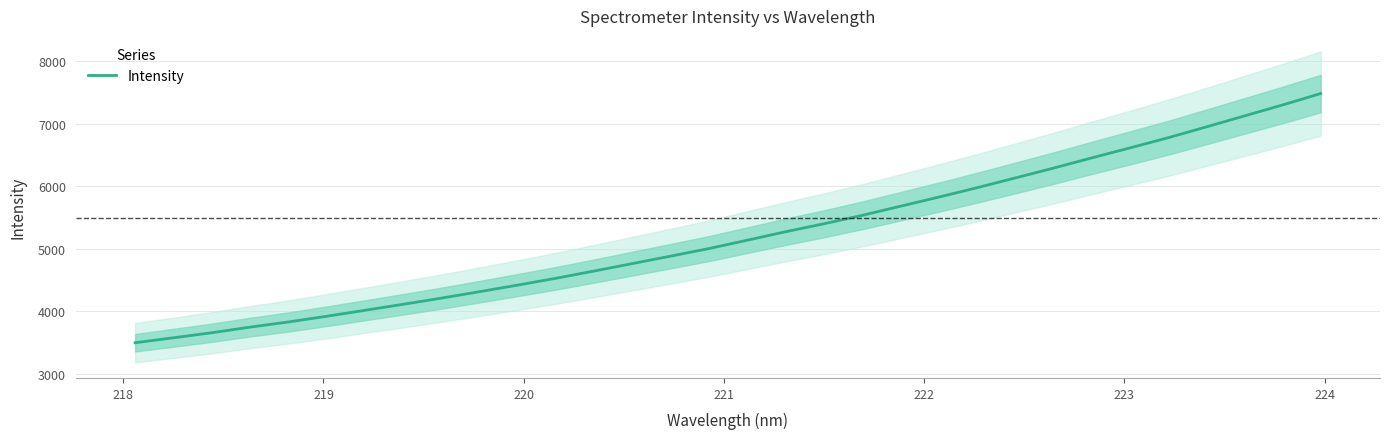

Reading left to right, extract all data points from this chart.

3499.2	3578.1	3658.8	3748.6	3830.8	3922.5	4017.8	4113.9	4212.5	4316.1	4421.6	4531.4	4646.9	4766.8	4885.7	5006.7	5140.4	5275.3	5403.0	5537.1	5683.4	5828.7	5978.8	6135.1	6292.4	6456.1	6615.9	6778.5	6952.0	7128.1	7303.8	7486.9